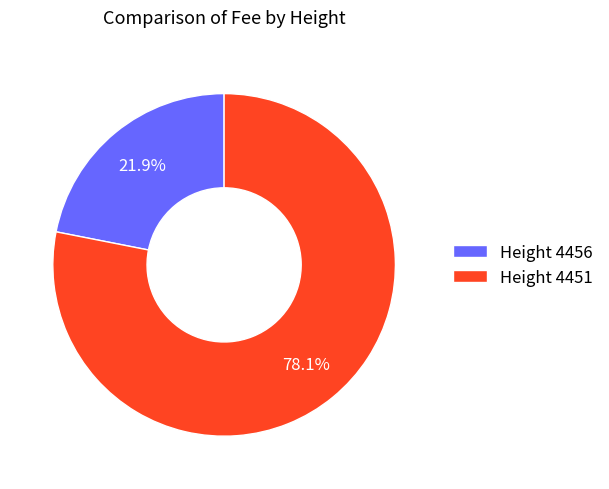

How much of the chart is everything except Height 4451?

21.9%